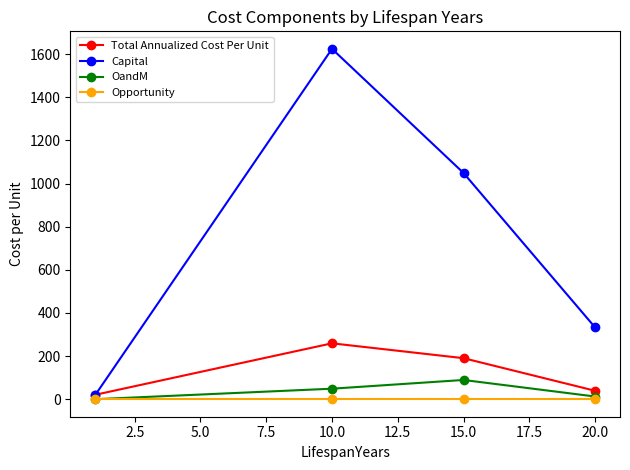

Is this an area chart (filled region under the line)?

No